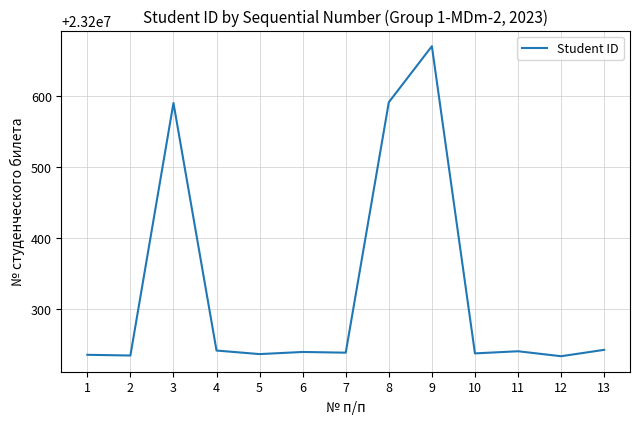

What is the maximum value shown in the chart?

23200670